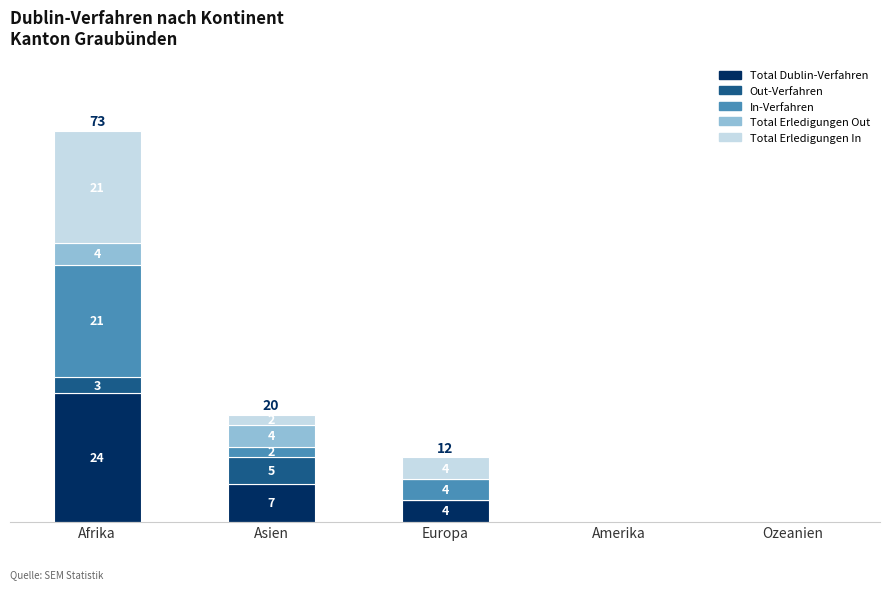

At which label does Total Dublin-Verfahren first exceed 4?

Afrika